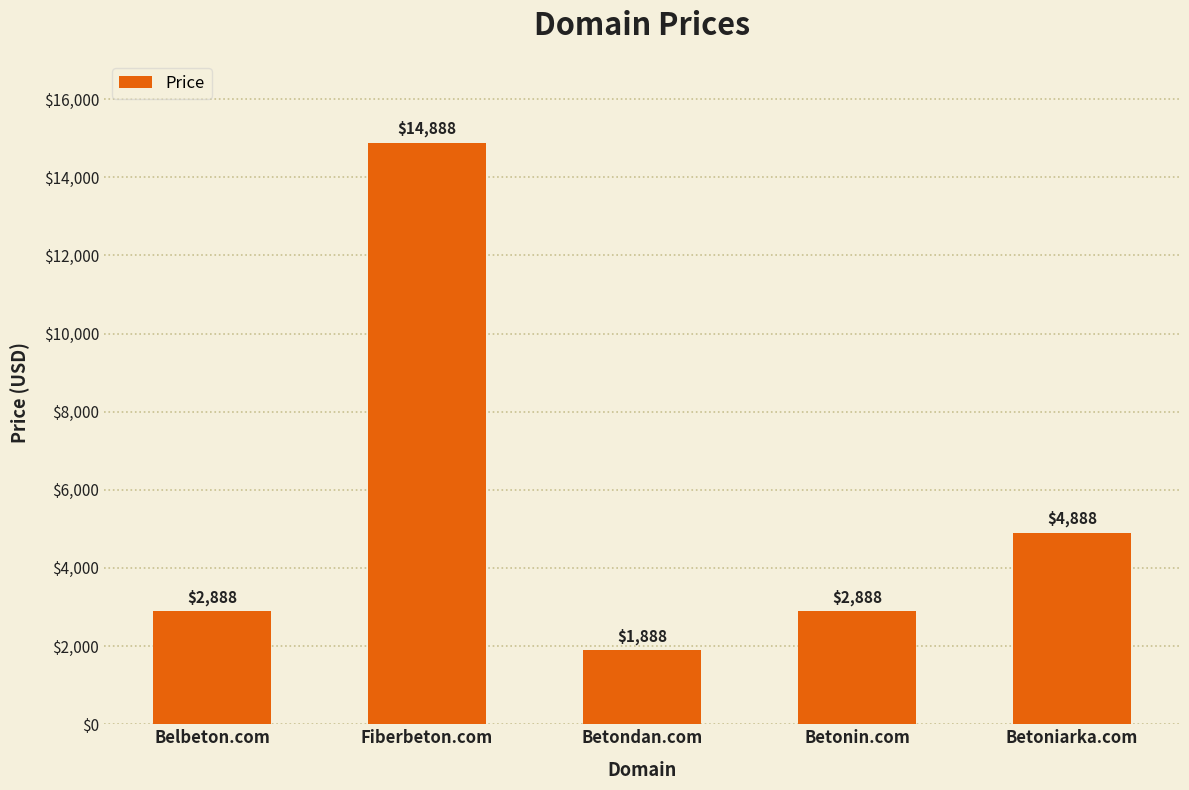

Count the number of data series in this chart.

1